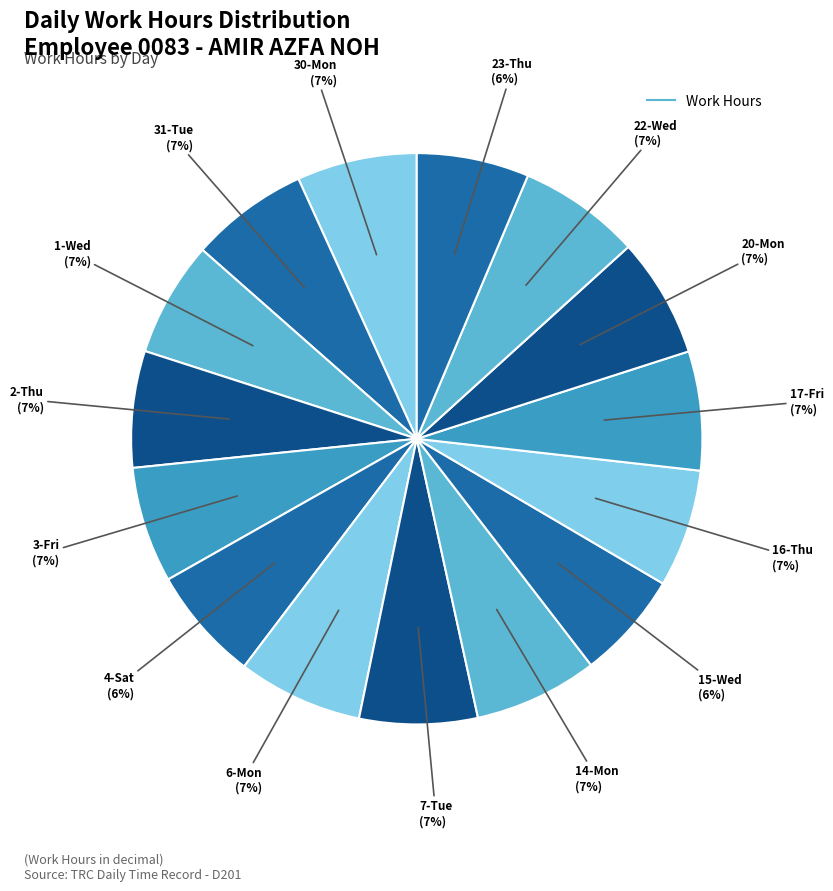

To the nearest percent, what is the average slice percentage?

7%